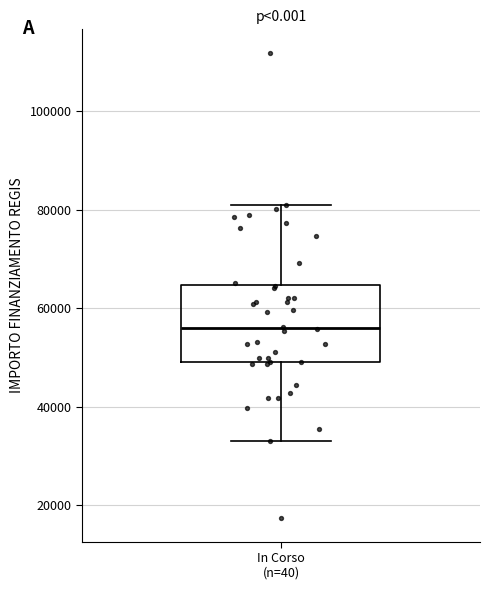

Read this box plot against the y-axis: the position of the median line, the range covered by the box, and the ends of both whiskers. The values are not printed on the chart, so give them approximately, as read against the axis.

median 56000, box 50000 to 64000, whiskers 32000 to 80000